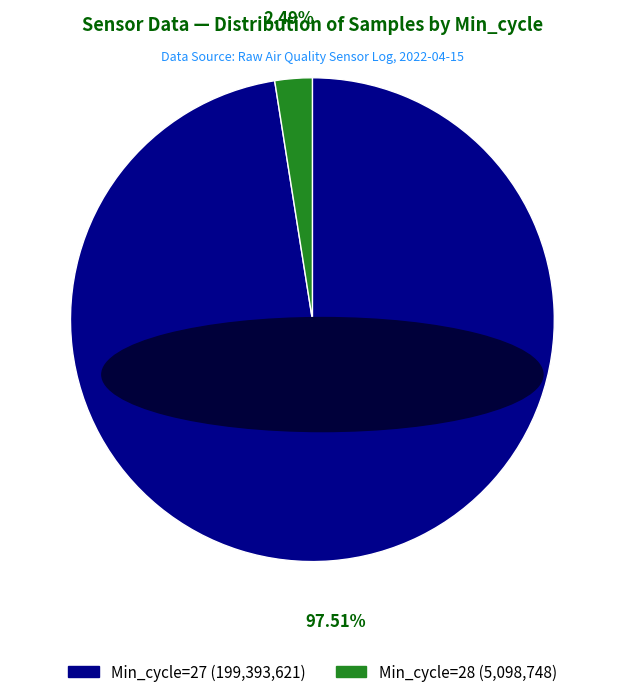

Is there any slice that represents more than half of the pie?

Yes